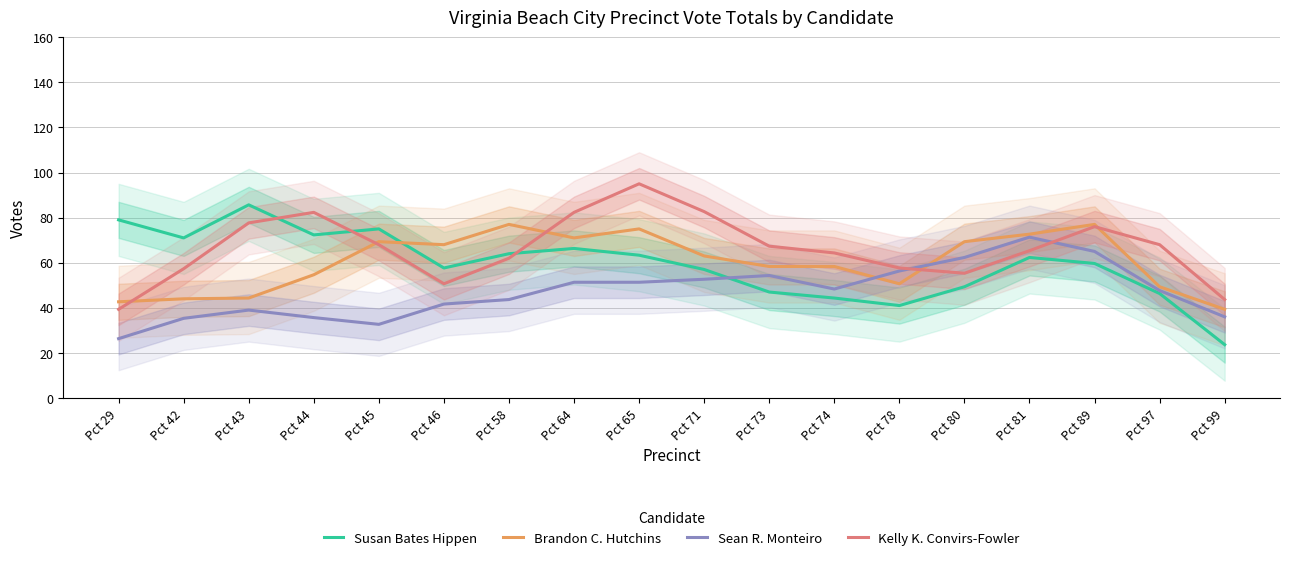

What is the difference between the Kelly K. Convirs-Fowler values at Pct 89 and Pct 81?

10.7